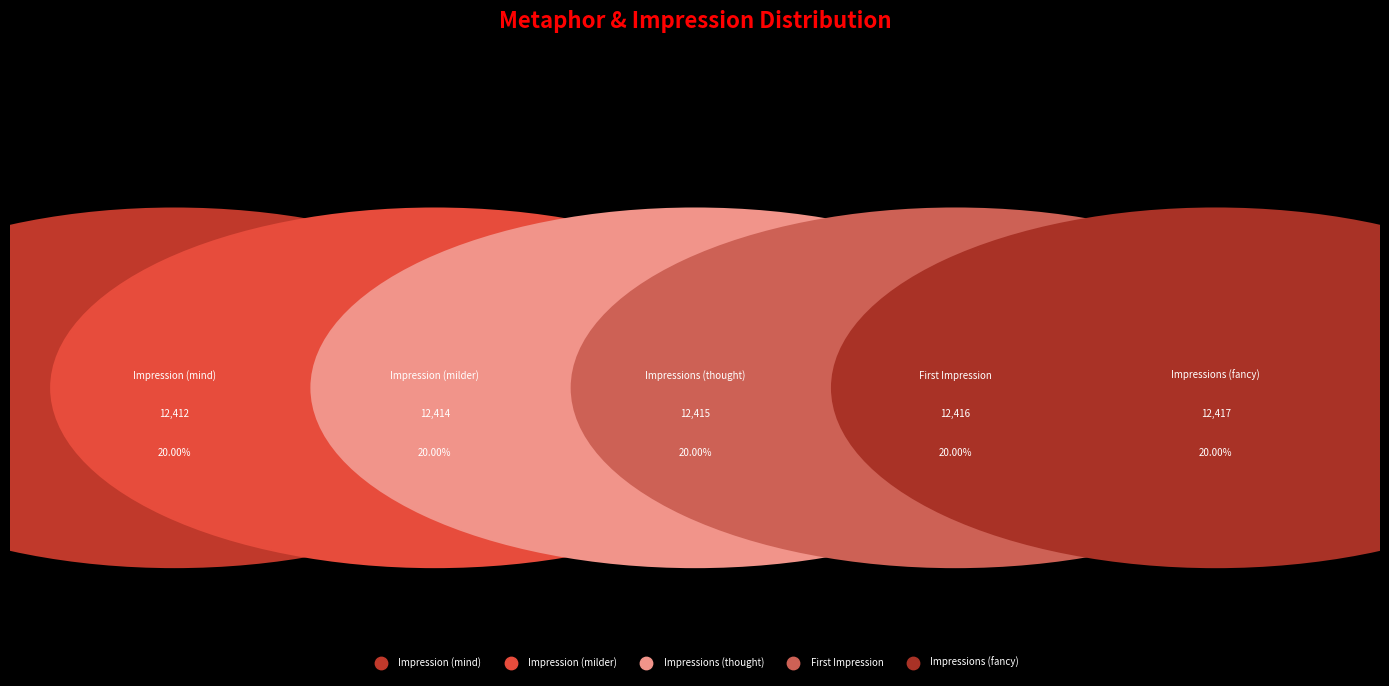

Do Impressions (fancy) and Impression (mind) together represent more than half of the pie?

No